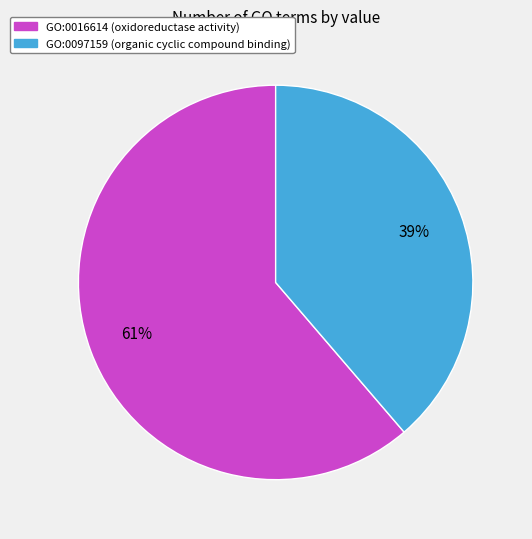

How many slices are in this pie chart?

2